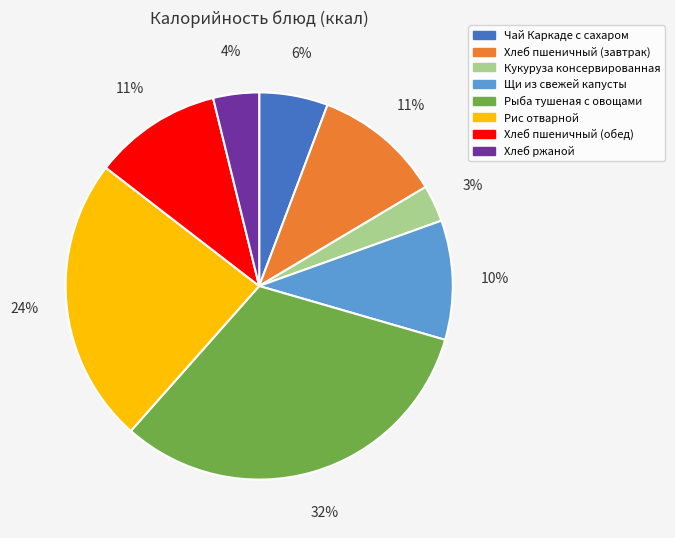

What is the smallest slice in the pie chart?

Кукуруза консервированная